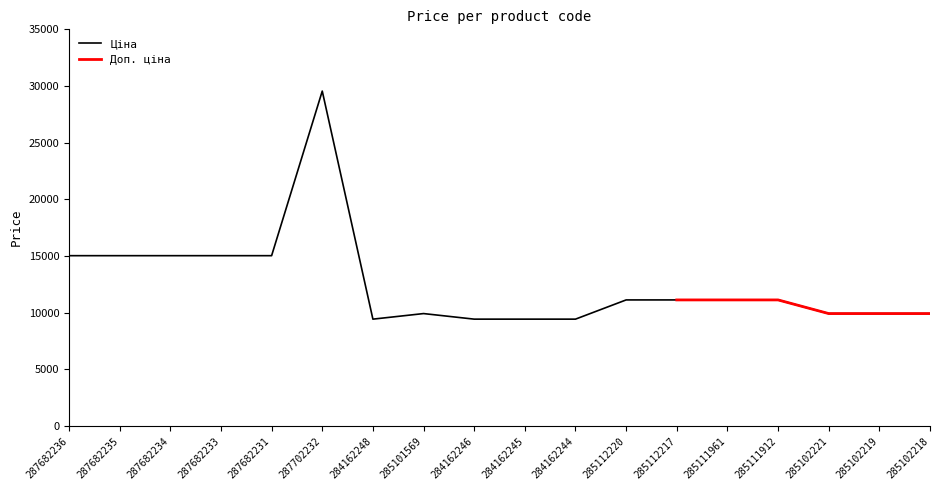

Between 284162248 and 287682231, which is larger?

287682231